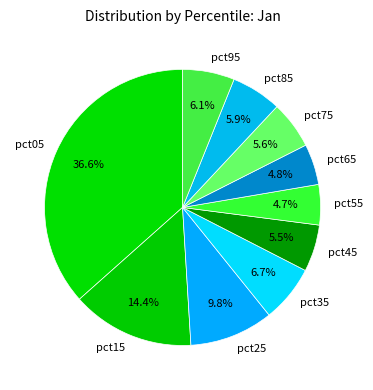

How many slices are in this pie chart?

10